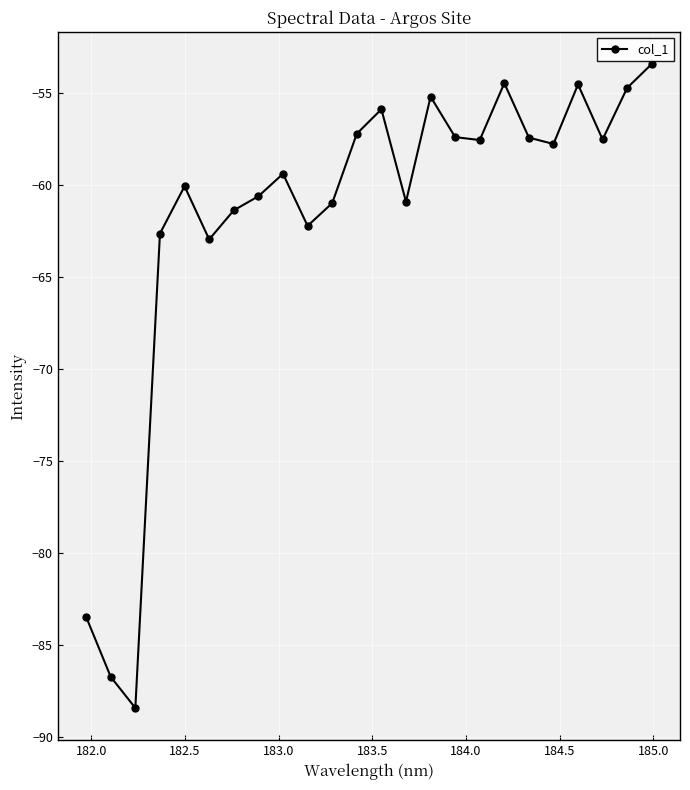

True or false: there are more than 1 points higher than both neighbors.

True